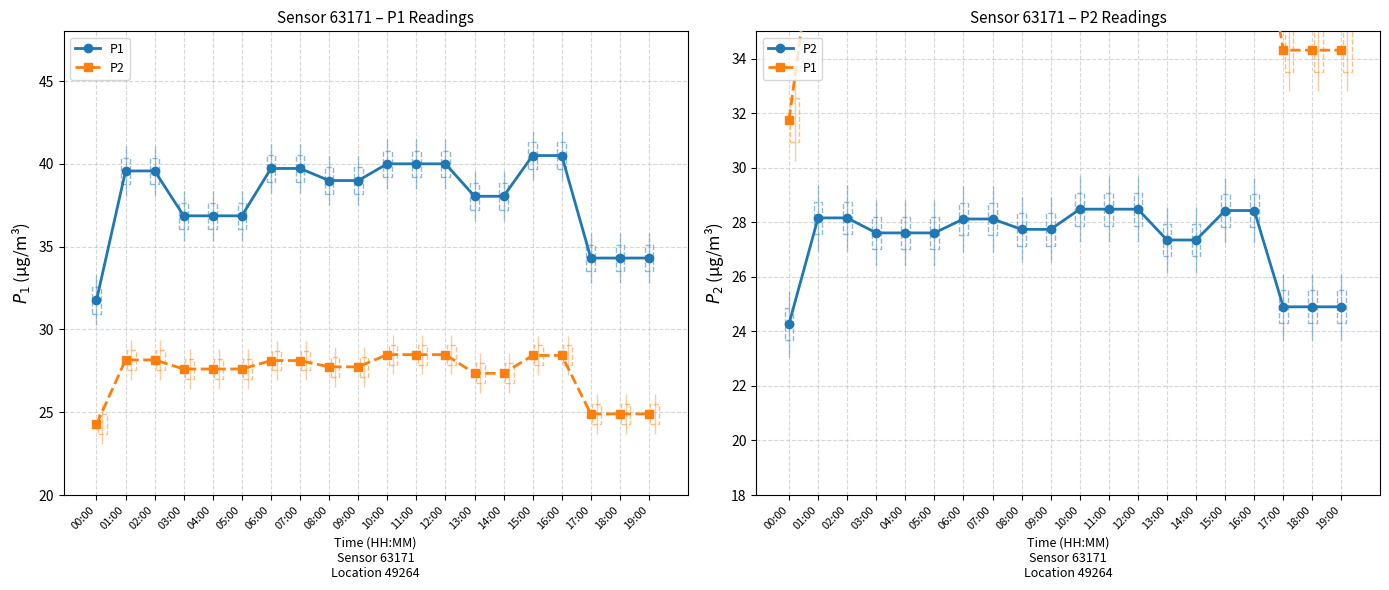

At 06:00, list the series in order from smallest to largest.

P2, P1